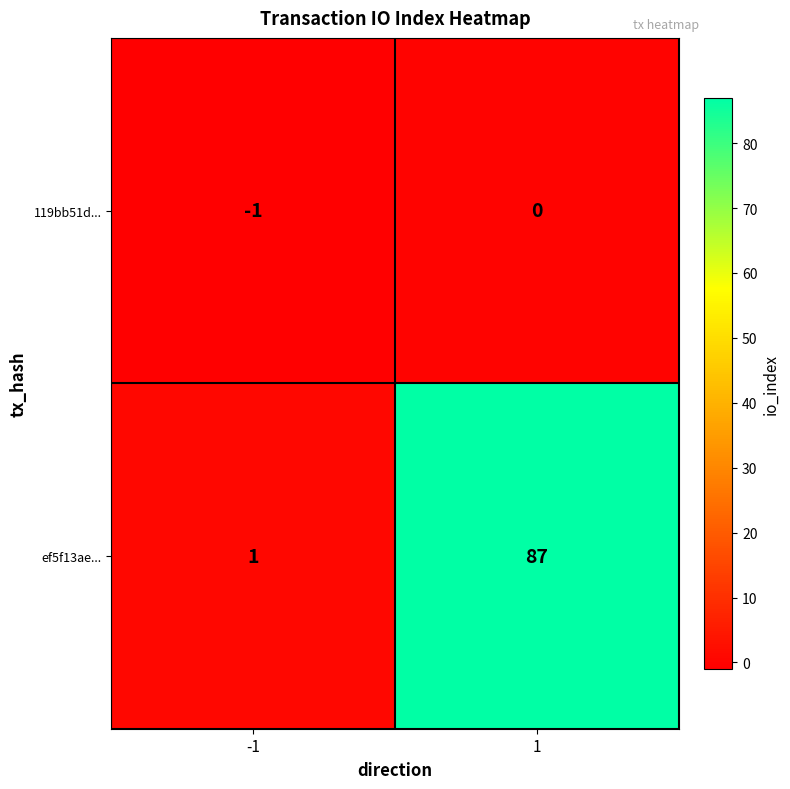

What is the sum of all ef5f13ae... values?

88